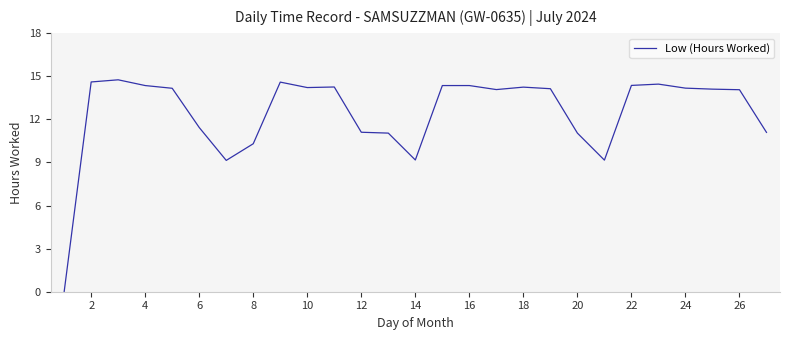

At which label does the data first exceed 14?

2